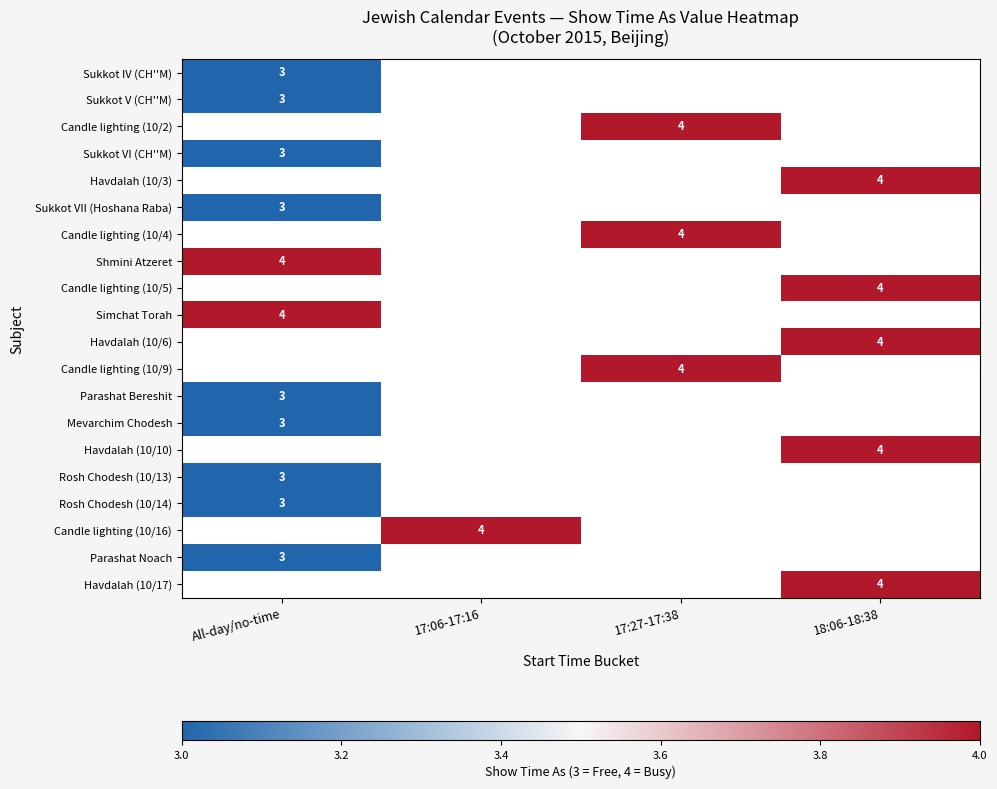

Which category has the lowest value across all series?

All-day/no-time